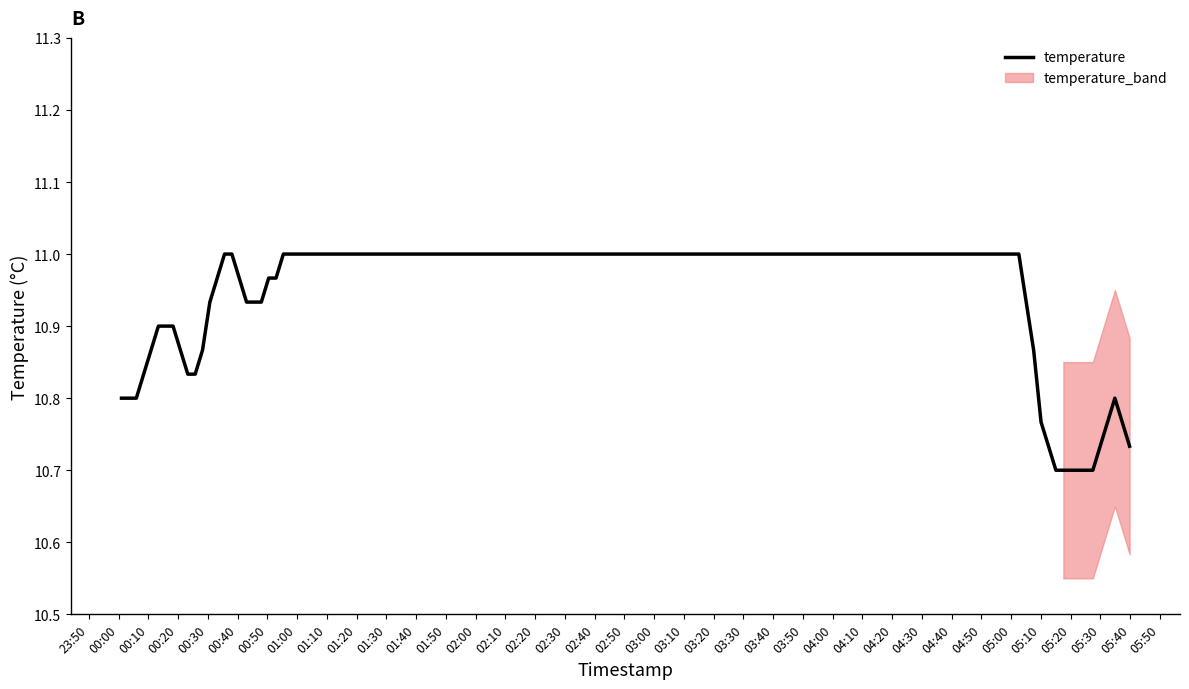

How many categories are shown in the chart?

40